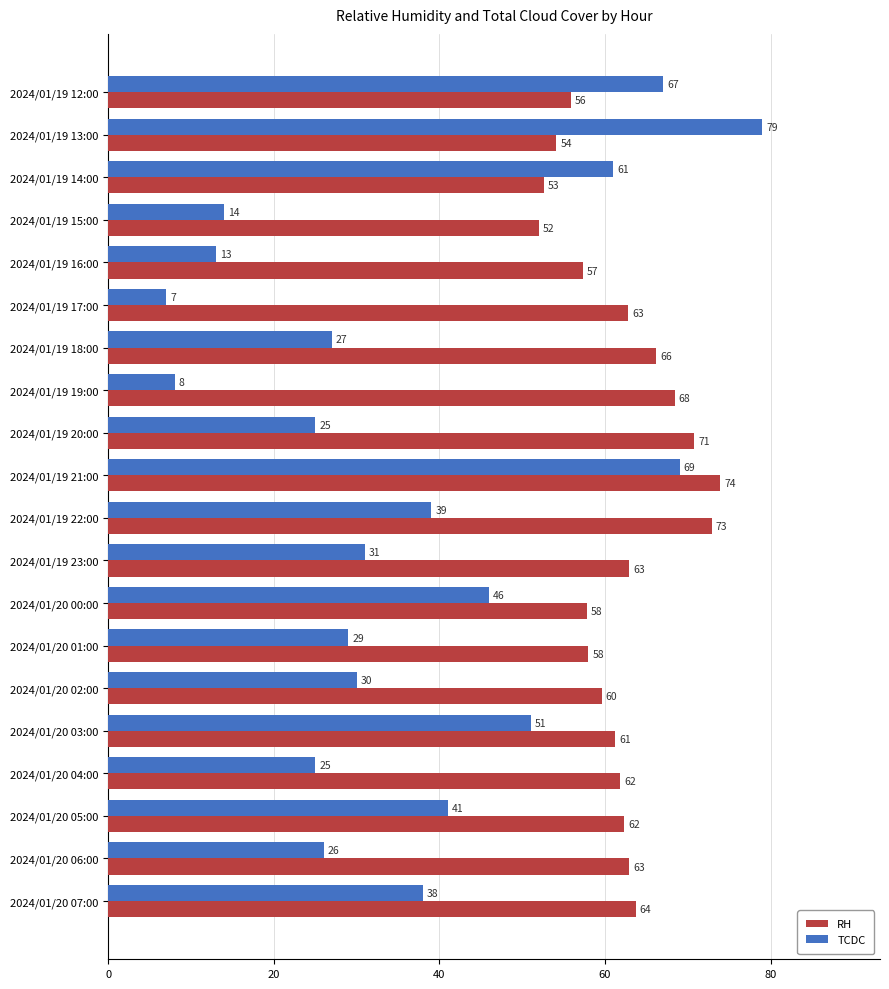

At which label does RH reach its minimum?

2024/01/19 15:00